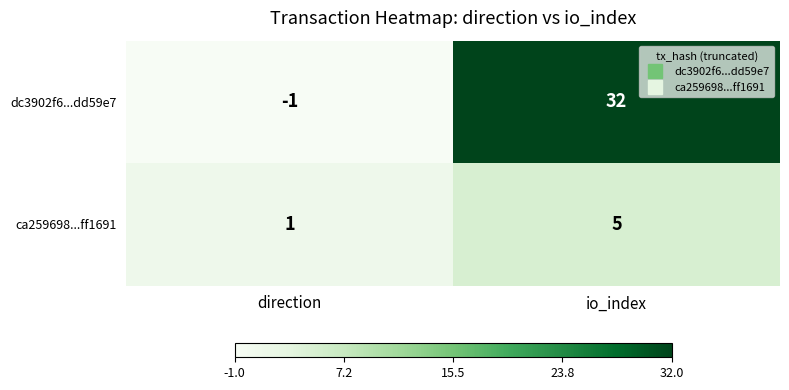

What value does the dc3902f6...dd59e7 series have at io_index, to the nearest 10?

30